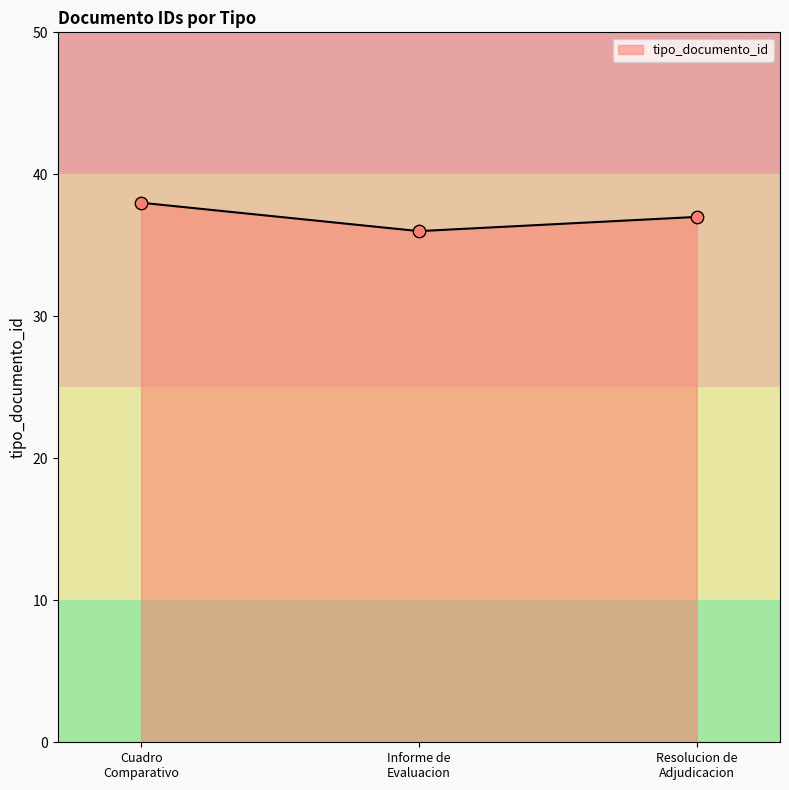

What is the smallest value displayed?

36